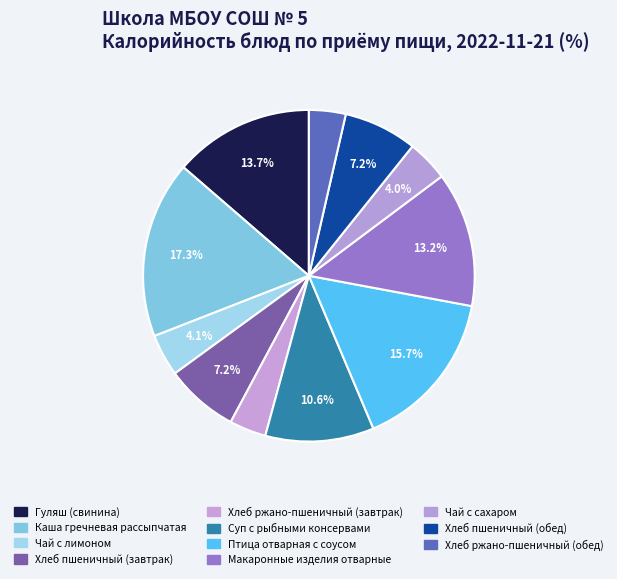

How many slices are in this pie chart?

11